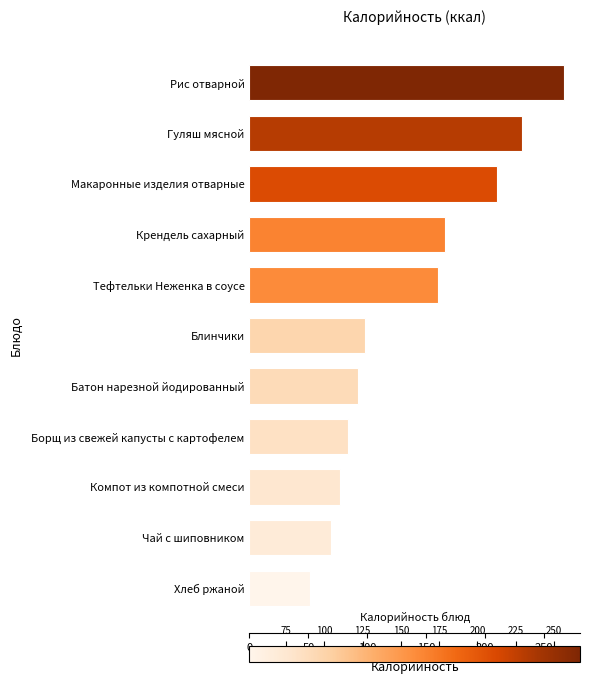

Which category has the lowest value across all series?

Хлеб ржаной